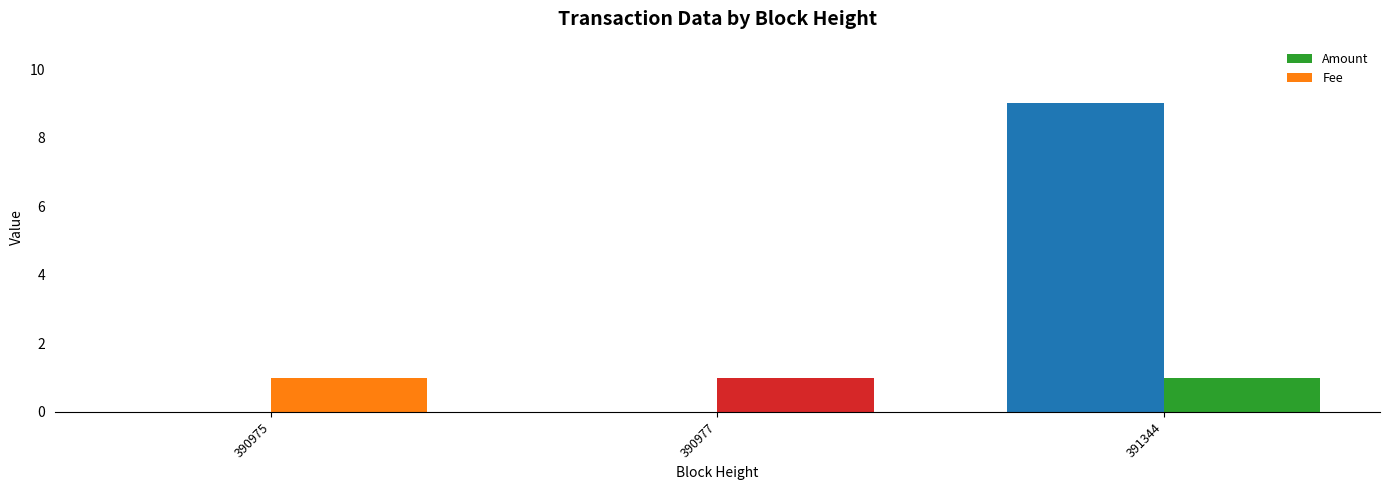

Is it true that Amount equals 0 at 390977?

True